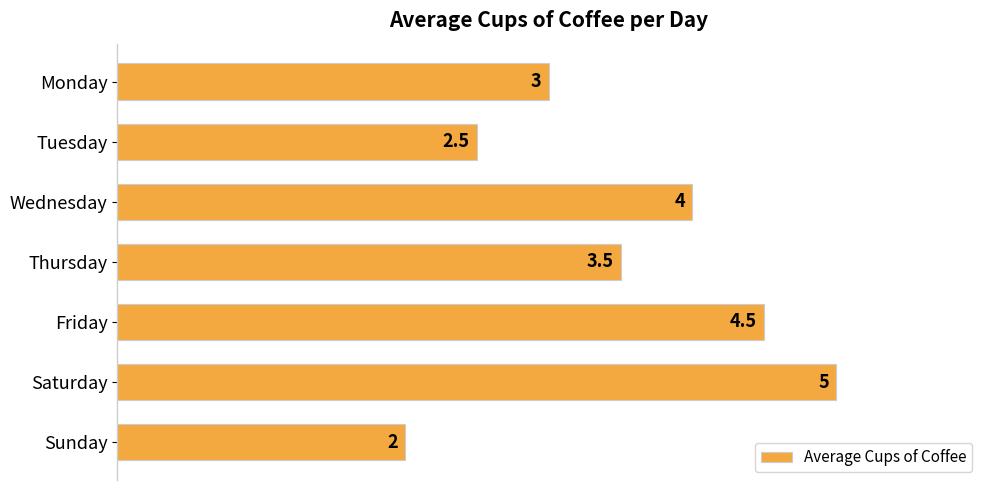

What is the average value?

3.5